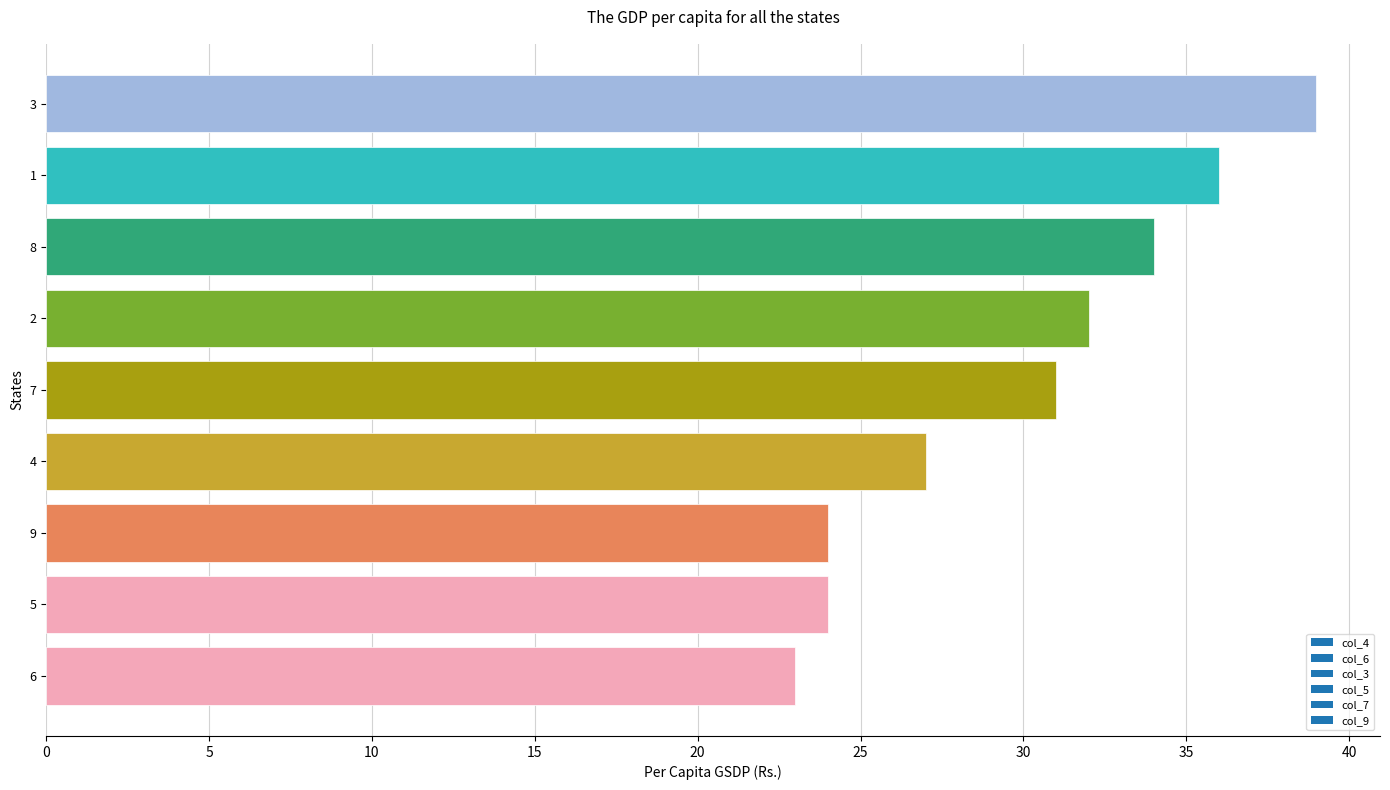

What is the difference between the maximum and minimum values?

16